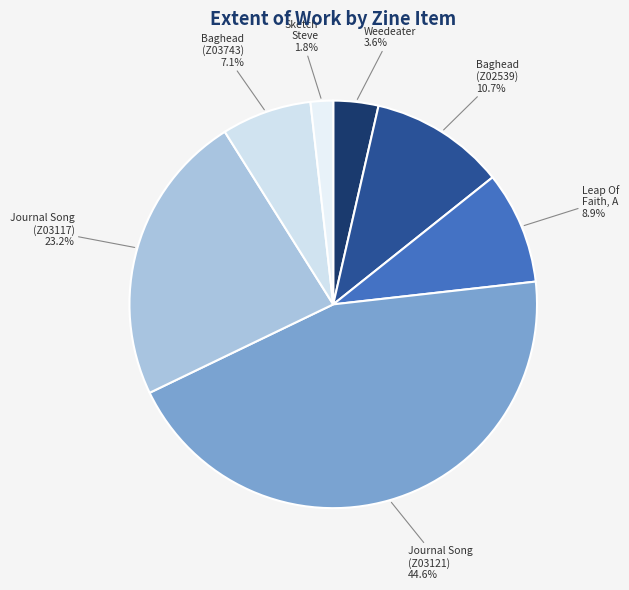

How many slices are in this pie chart?

7